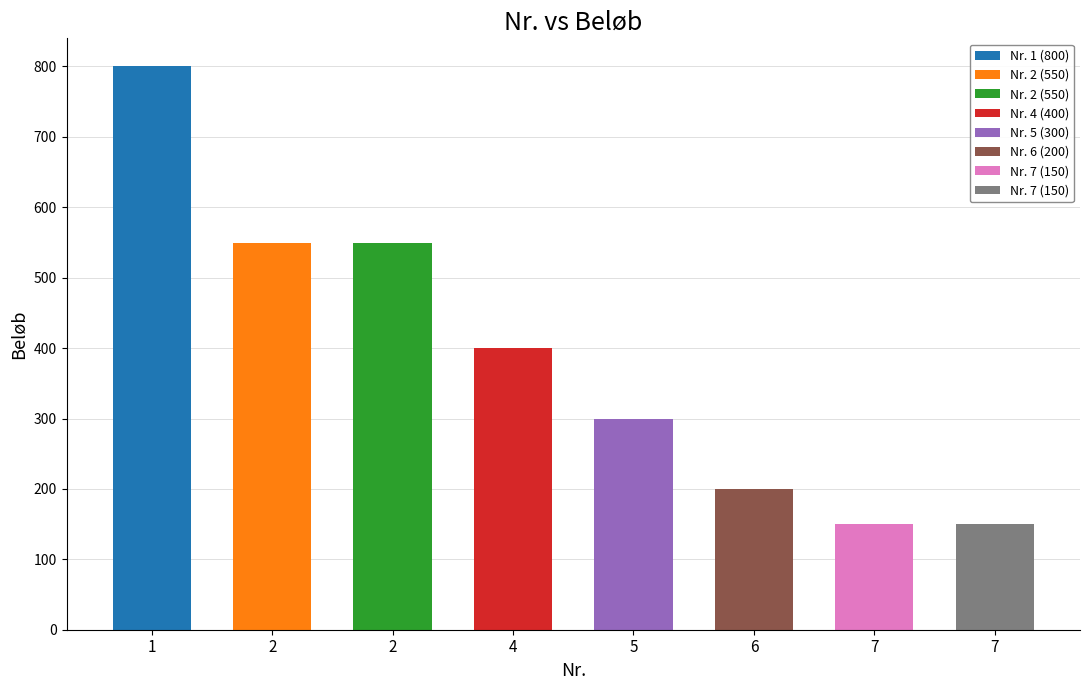

Rank the categories by value from highest to lowest.

1, 2, 2, 4, 5, 6, 7, 7